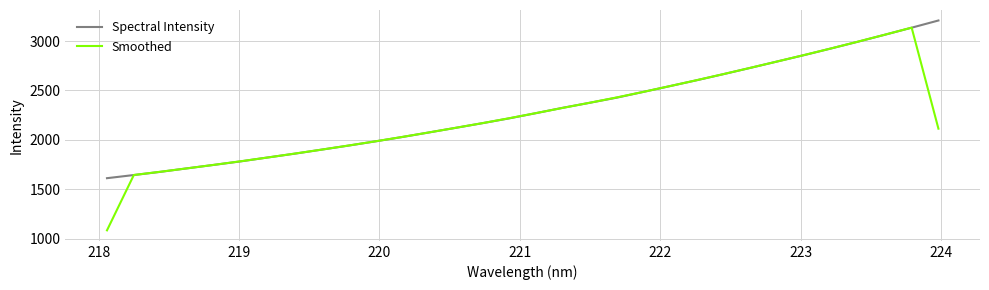

What is the smallest value displayed?

1086.3